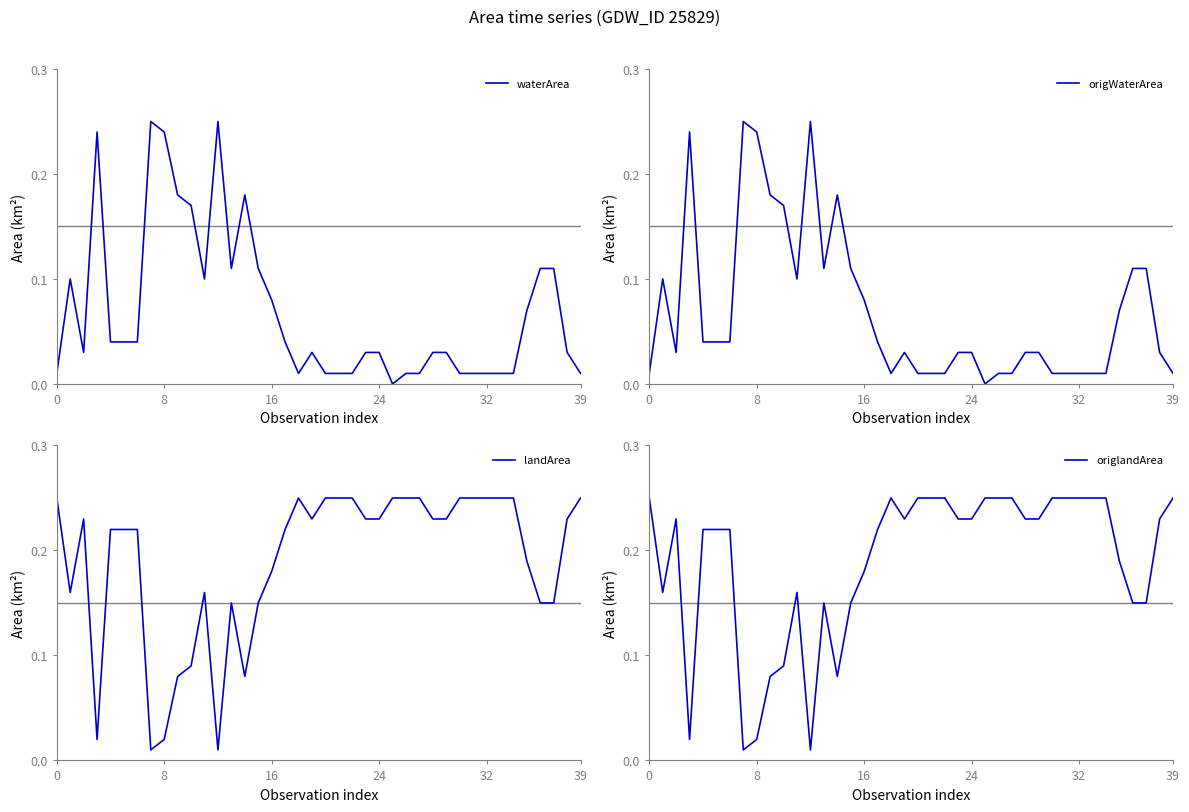

How many times do origWaterArea and origlandArea cross each other?

8